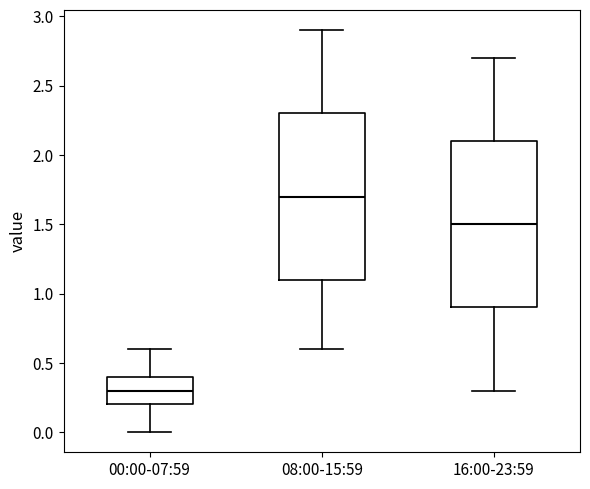

Which box's median line is the highest?

08:00-15:59